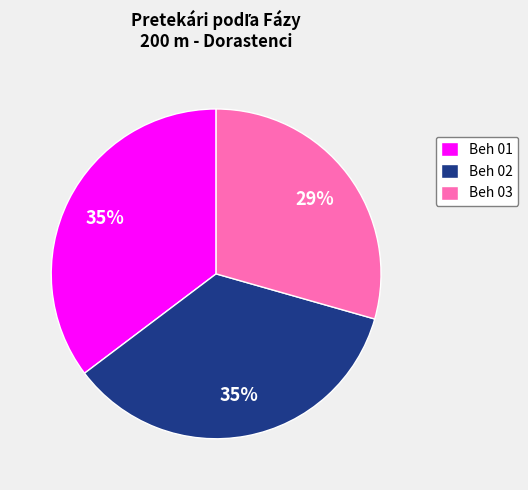

How many slices are in this pie chart?

3